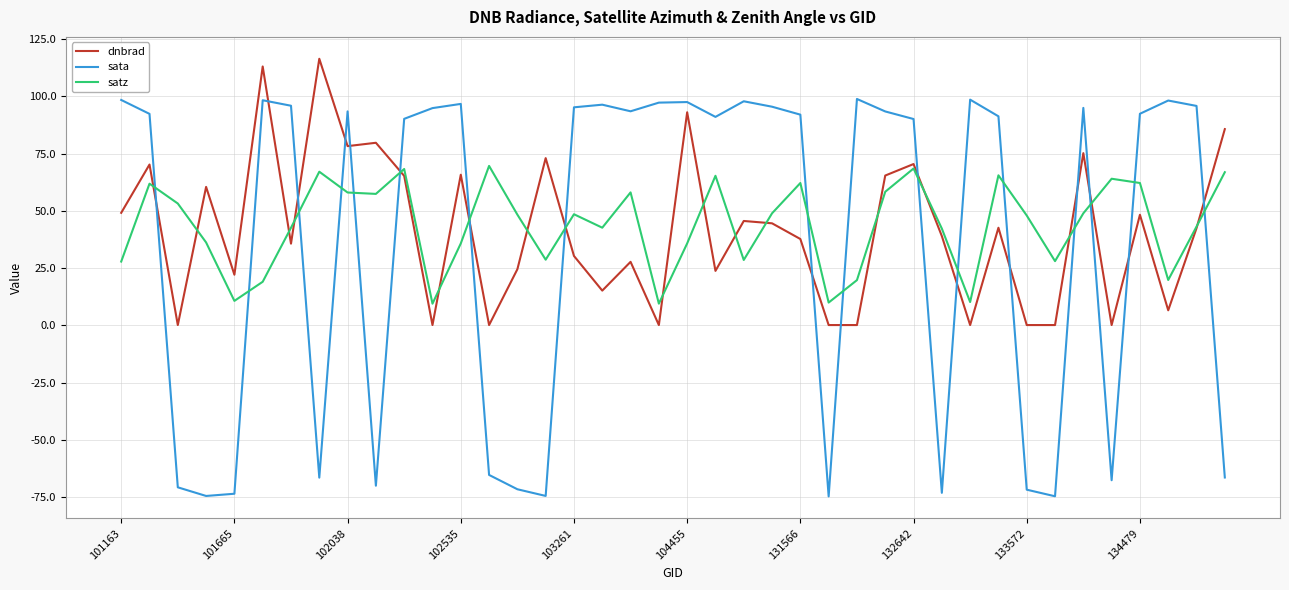

True or false: dnbrad has more than 1 interior local peaks.

True